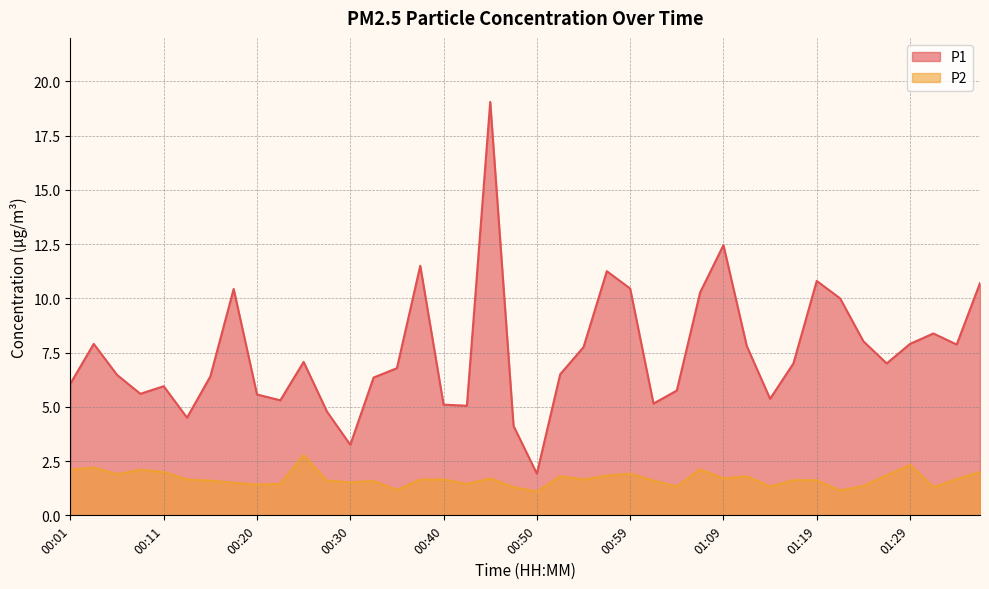

What is the difference between the maximum and minimum values in the P2 series?

1.7